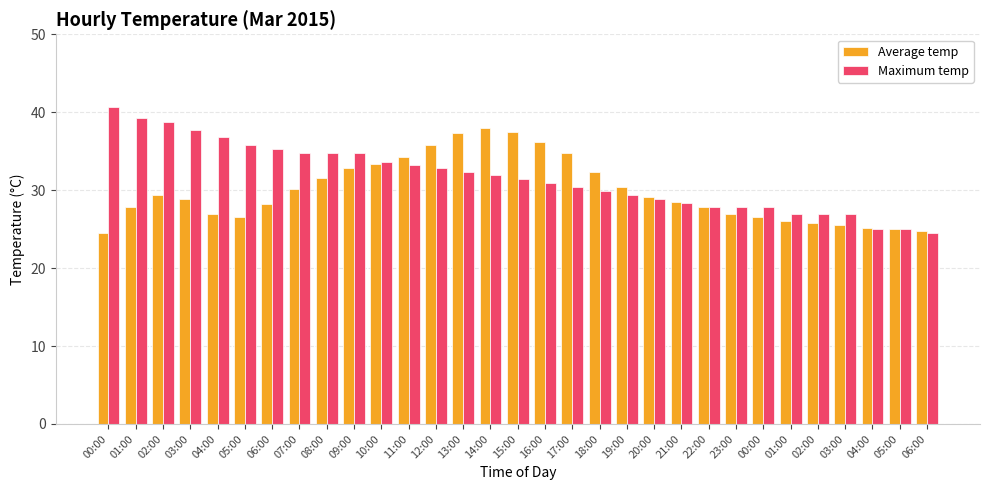

How many bars are there in total?

62